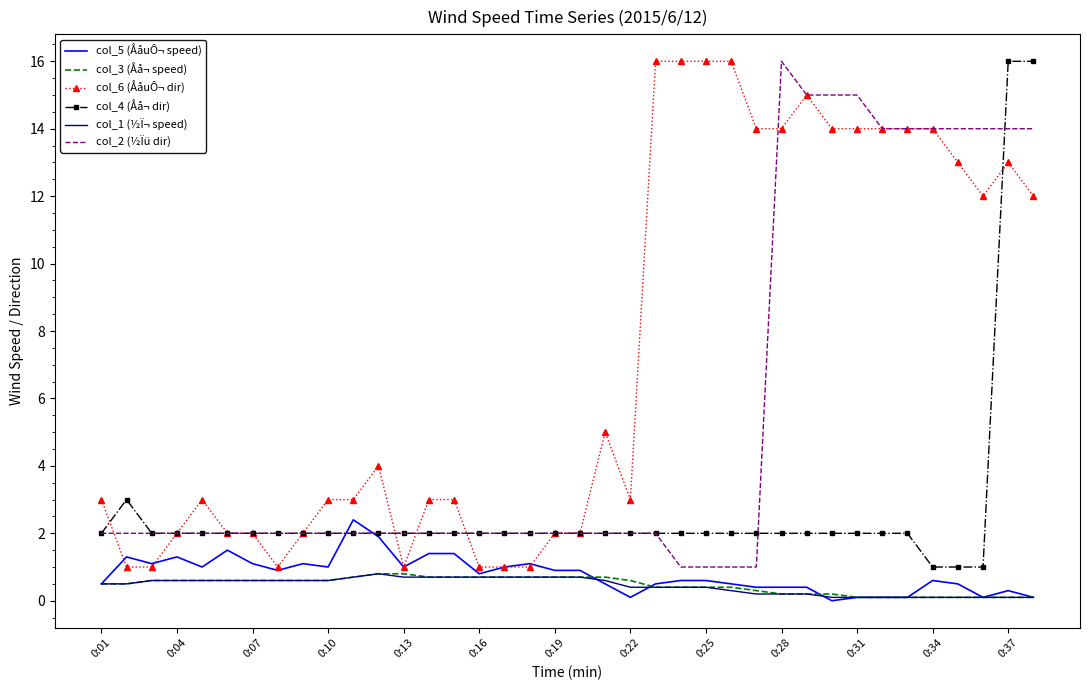

What is the greatest value displayed?

16.0